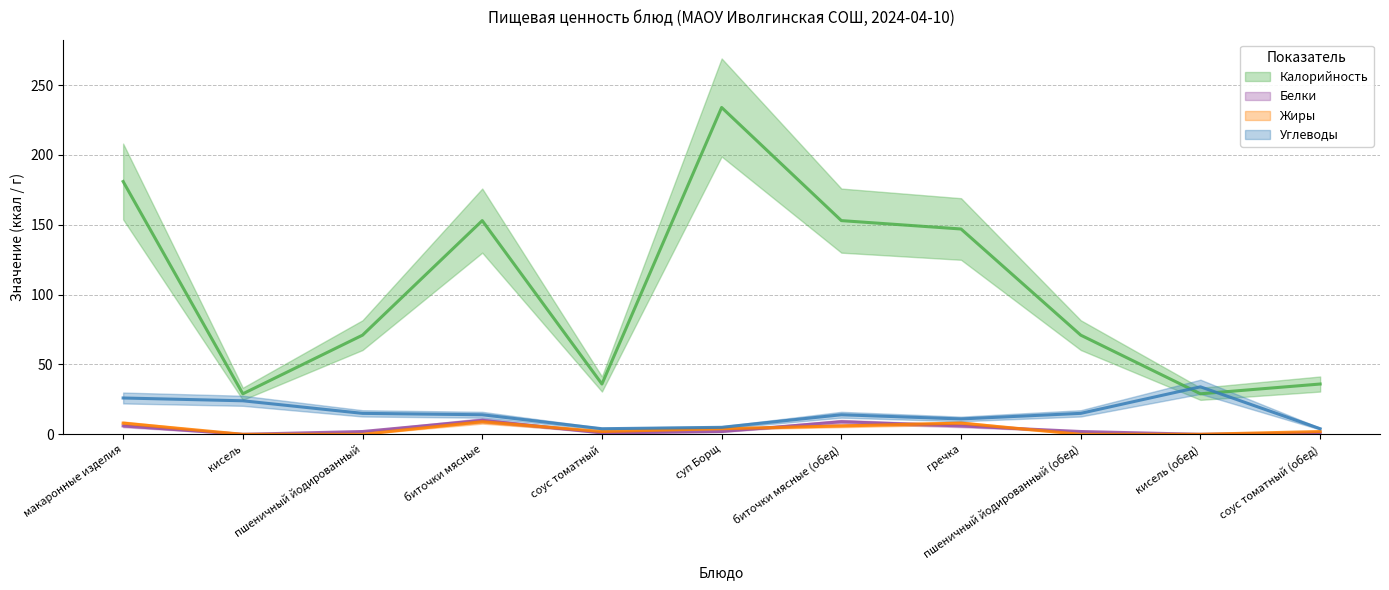

Does the chart have visible grid lines?

Yes